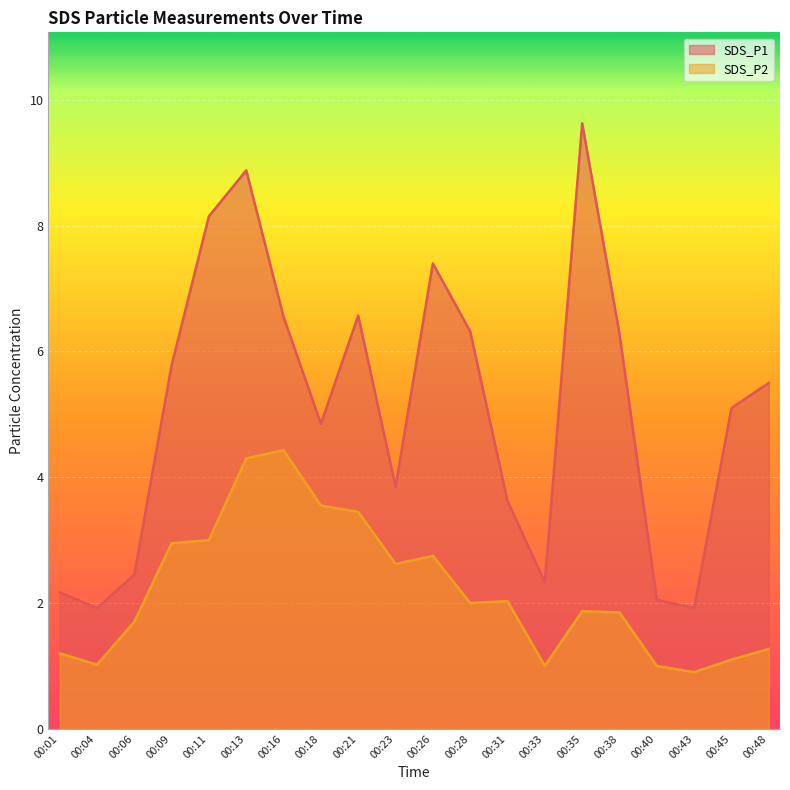

What is the total value across all series at 00:38?

8.1